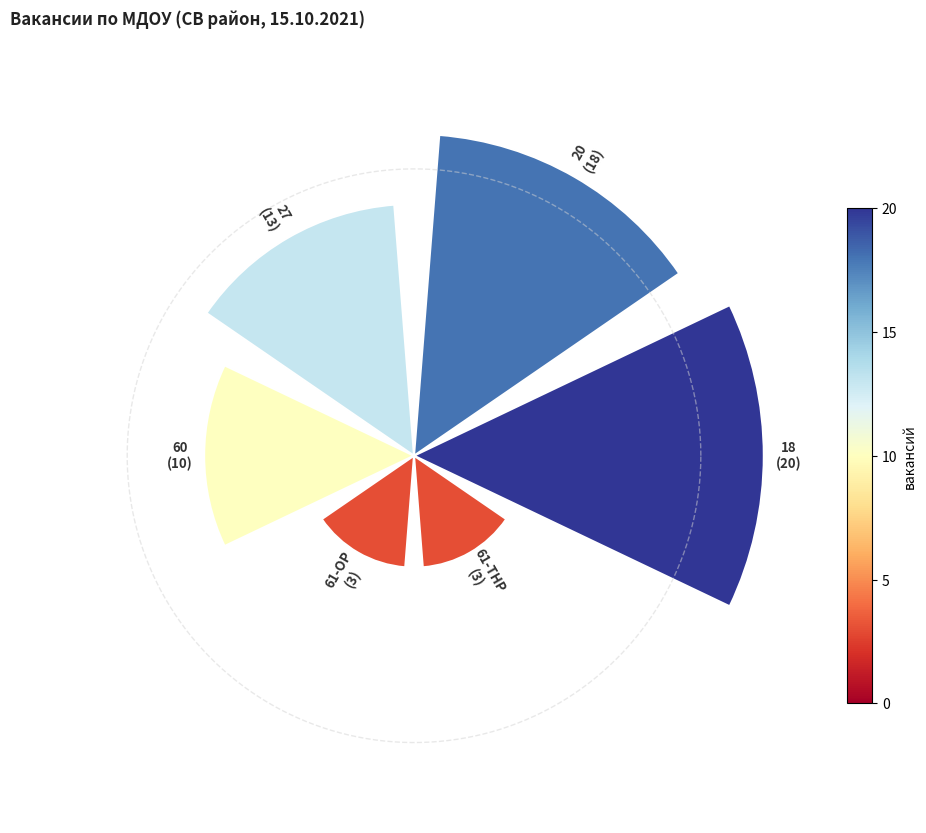

Which slice is the largest?

18